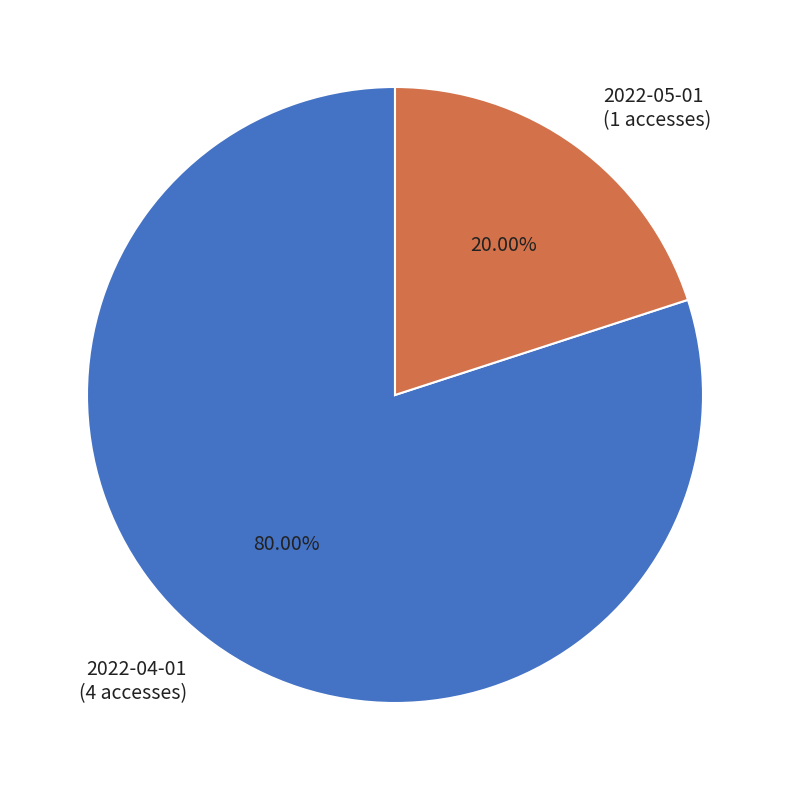

Is there any slice that represents more than half of the pie?

Yes